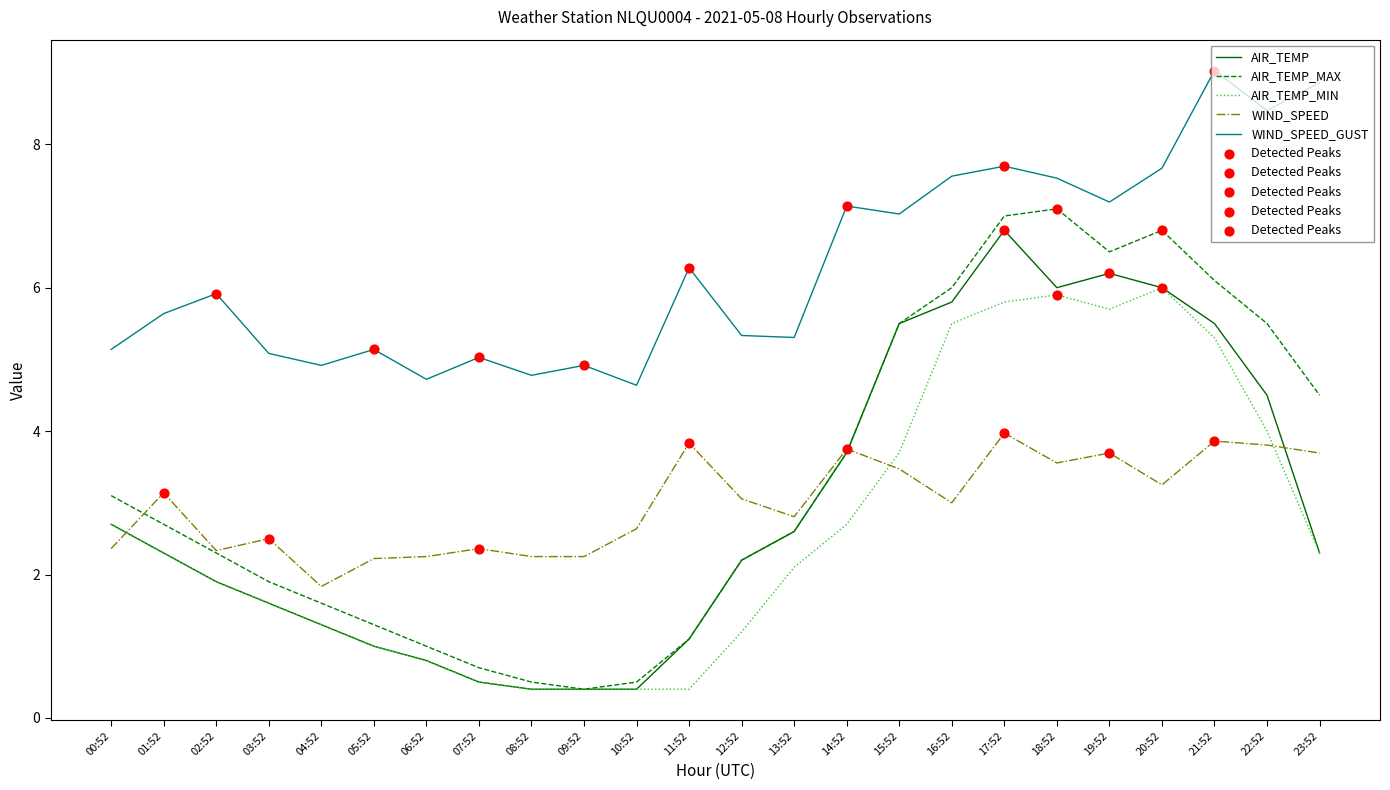

What is the total value across all series at 20:52?

29.7